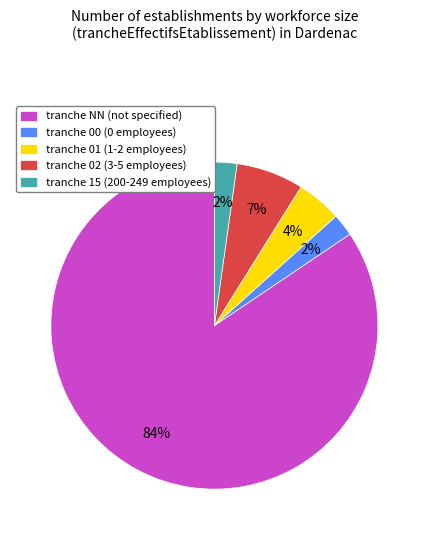

Which slice represents more than half of the pie?

tranche NN (not specified)